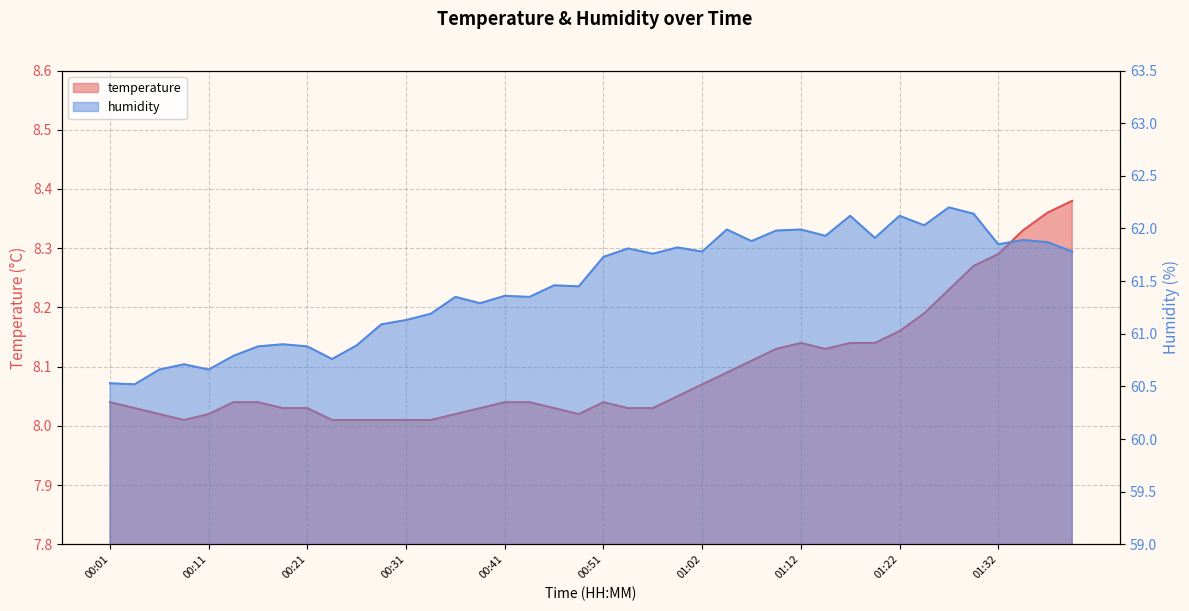

What is the difference between the maximum and minimum values in the temperature series?

0.4